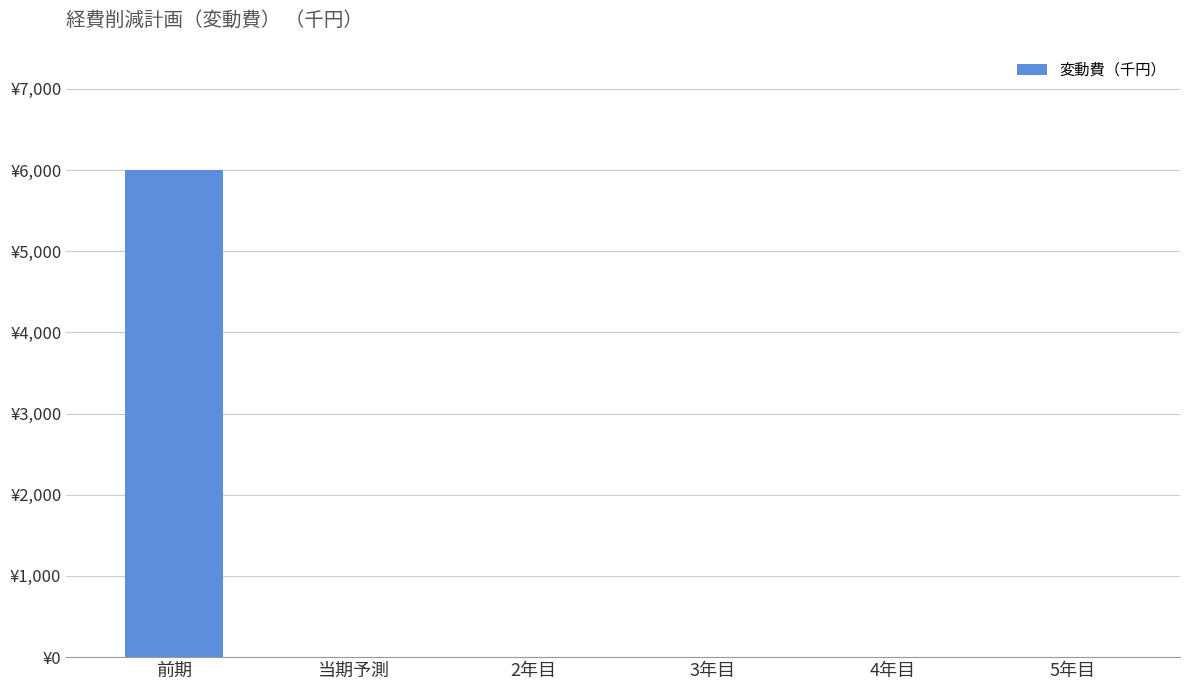

Rank the categories by value from highest to lowest.

前期, 当期予測, 2年目, 3年目, 4年目, 5年目